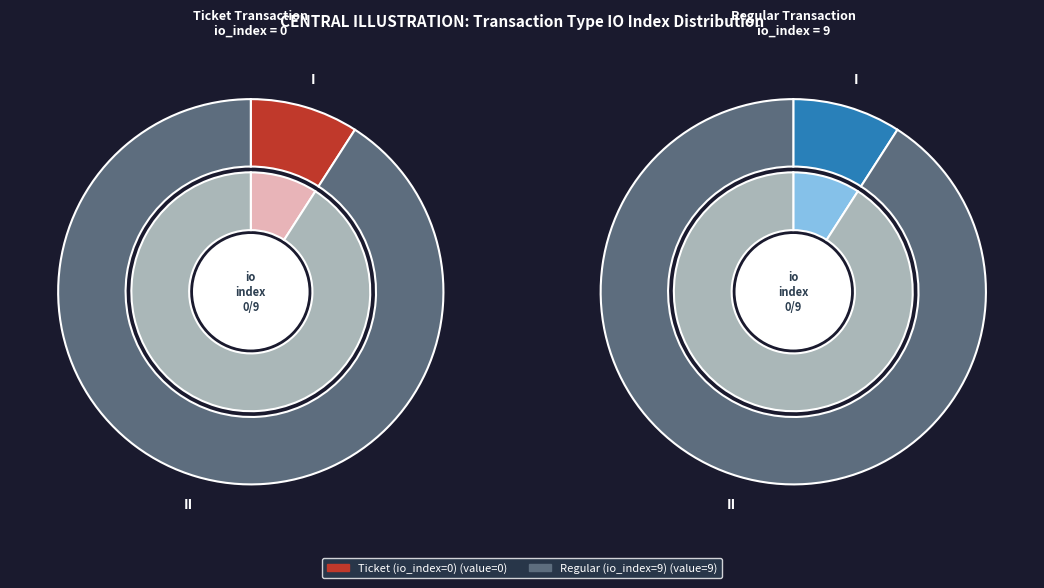

Which slice is the largest?

Regular (io_index=9)